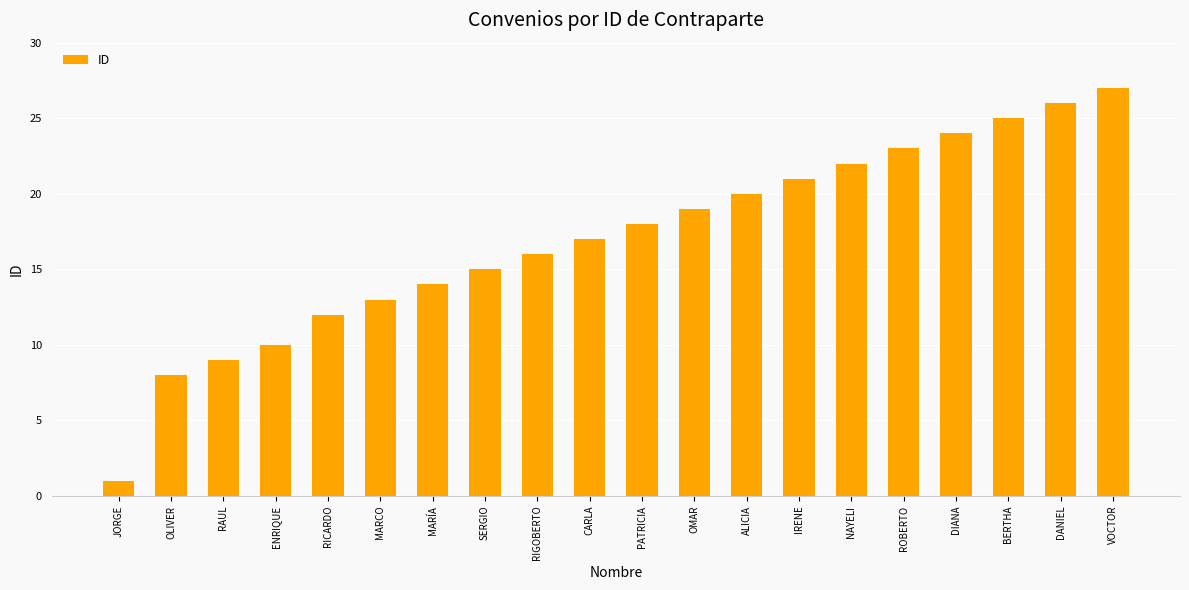

Which label corresponds to the largest value in the chart?

VOCTOR